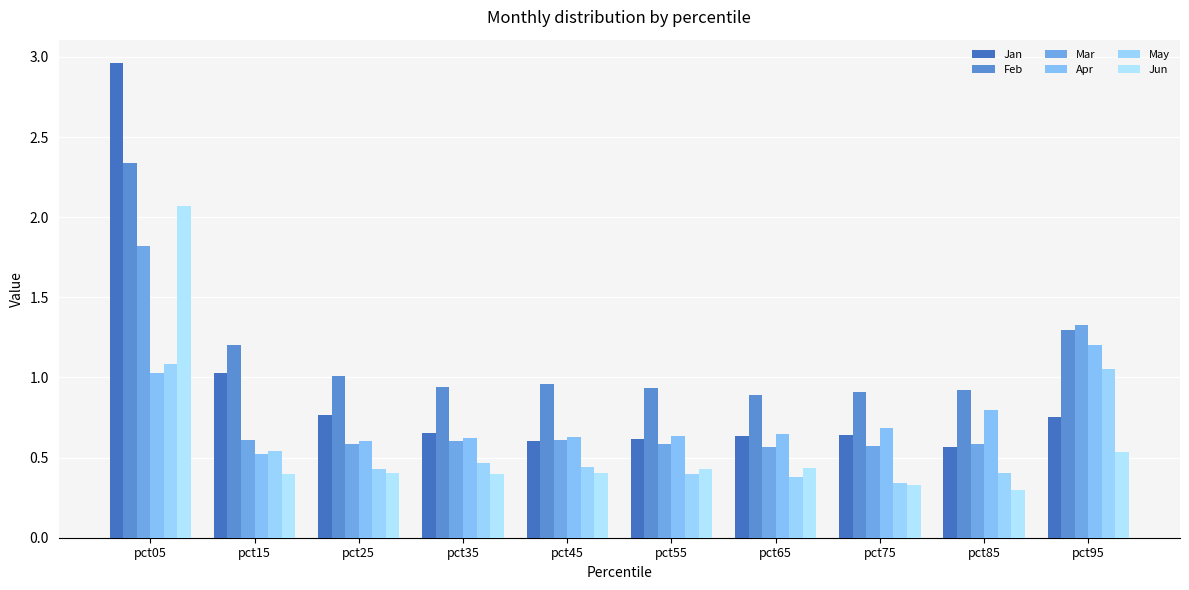

Reading right to left, transcribe all the data shown in this chart.

Jan: pct95=0.8	pct85=0.6	pct75=0.6	pct65=0.6	pct55=0.6	pct45=0.6	pct35=0.7	pct25=0.8	pct15=1.0	pct05=3.0
Feb: pct95=1.3	pct85=0.9	pct75=0.9	pct65=0.9	pct55=0.9	pct45=1.0	pct35=0.9	pct25=1.0	pct15=1.2	pct05=2.3
Mar: pct95=1.3	pct85=0.6	pct75=0.6	pct65=0.6	pct55=0.6	pct45=0.6	pct35=0.6	pct25=0.6	pct15=0.6	pct05=1.8
Apr: pct95=1.2	pct85=0.8	pct75=0.7	pct65=0.6	pct55=0.6	pct45=0.6	pct35=0.6	pct25=0.6	pct15=0.5	pct05=1.0
May: pct95=1.1	pct85=0.4	pct75=0.3	pct65=0.4	pct55=0.4	pct45=0.4	pct35=0.5	pct25=0.4	pct15=0.5	pct05=1.1
Jun: pct95=0.5	pct85=0.3	pct75=0.3	pct65=0.4	pct55=0.4	pct45=0.4	pct35=0.4	pct25=0.4	pct15=0.4	pct05=2.1